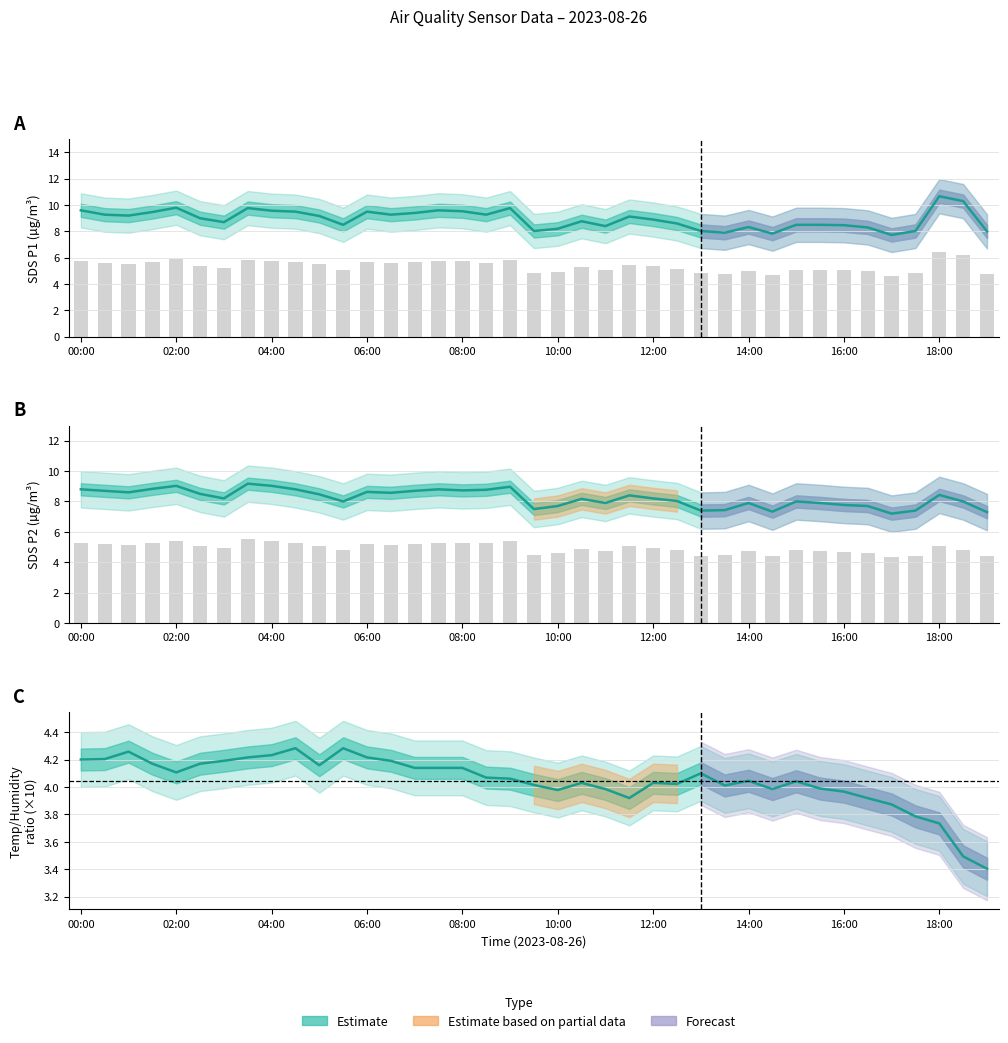

The SDS_P1 series shows 9.2 at 10. True or false?

True